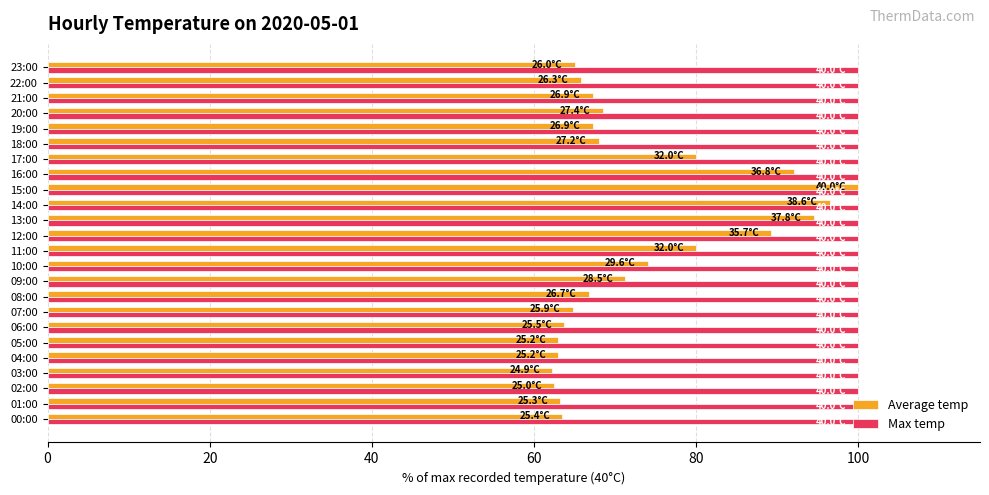

True or false: Max temp has a value of 68.4 at 04:00.

False